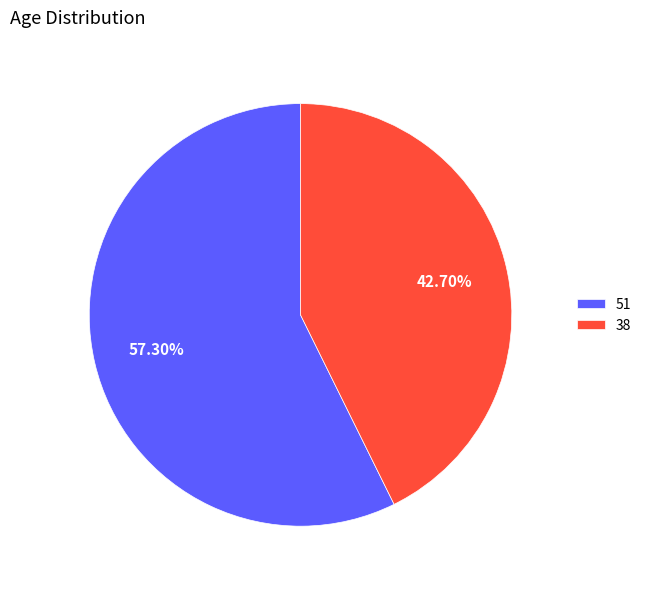

How many segments does this pie chart have?

2